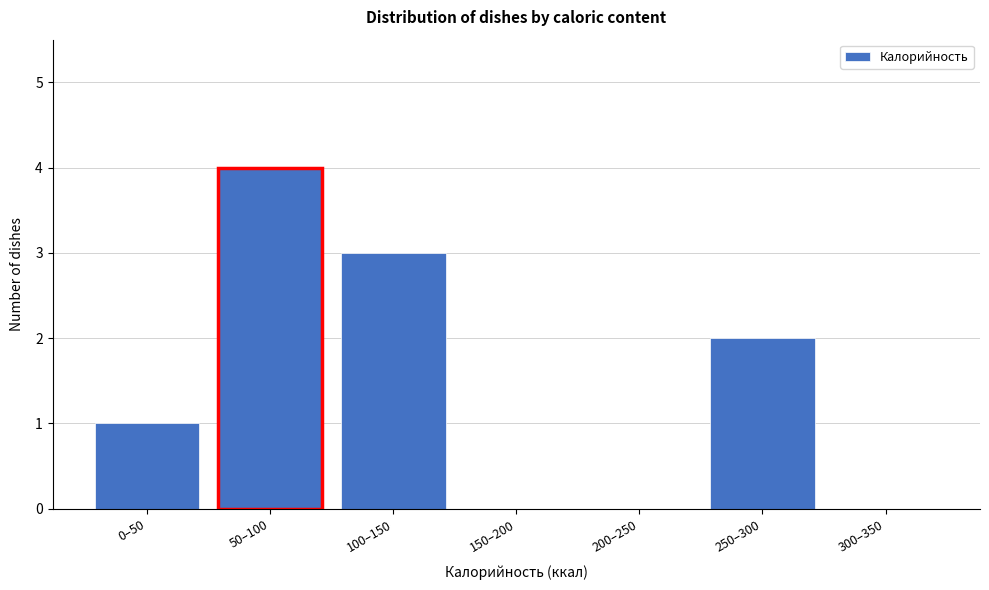

Reading right to left, what are all the values shown in this chart?

300–350=0	250–300=2	200–250=0	150–200=0	100–150=3	50–100=4	0–50=1